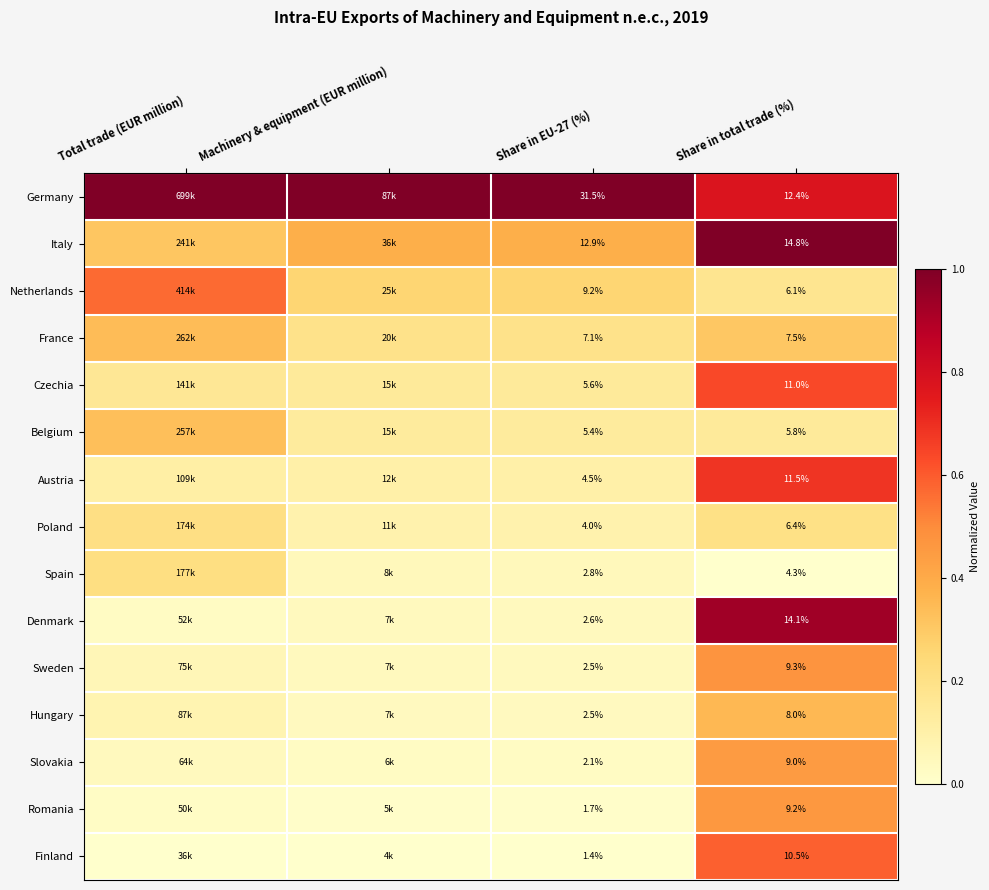

Which series changed the most between Share in EU-27 (%) and Share in total trade (%)?

Germany